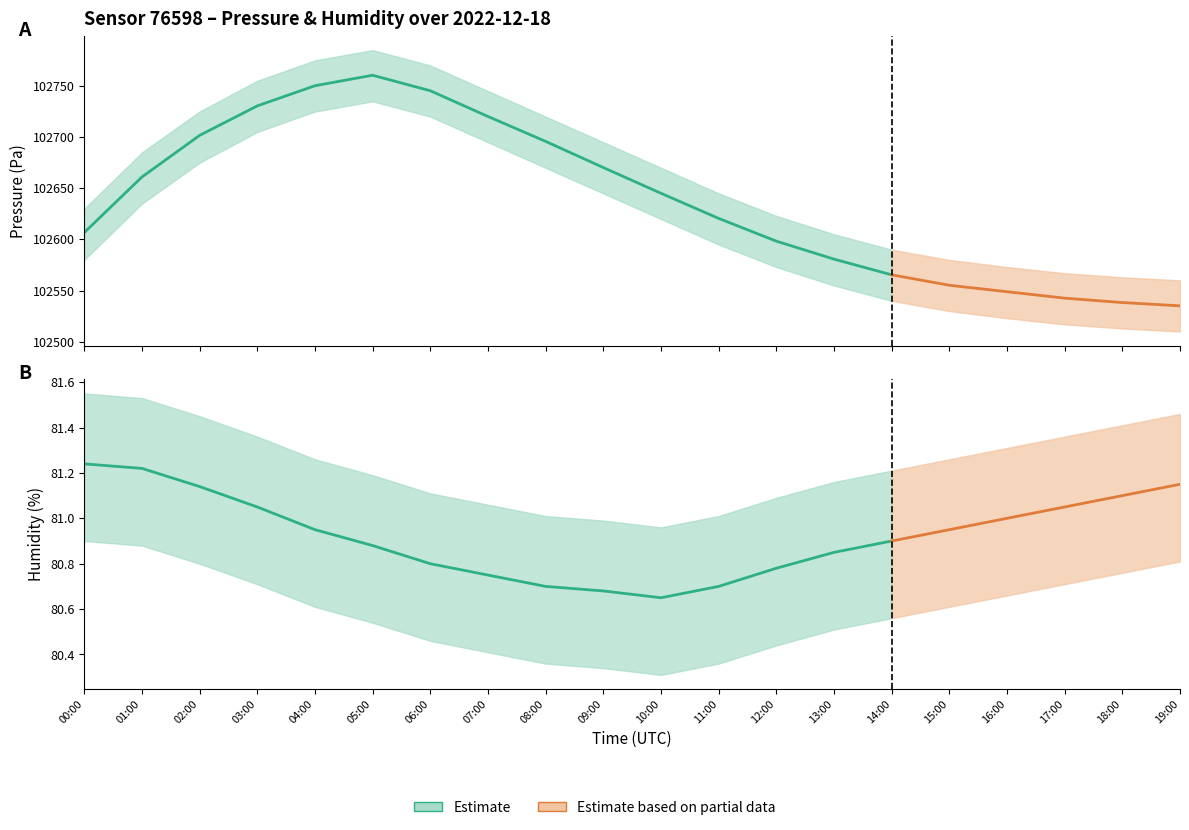

Read the humidity value at 03:00.

81.0